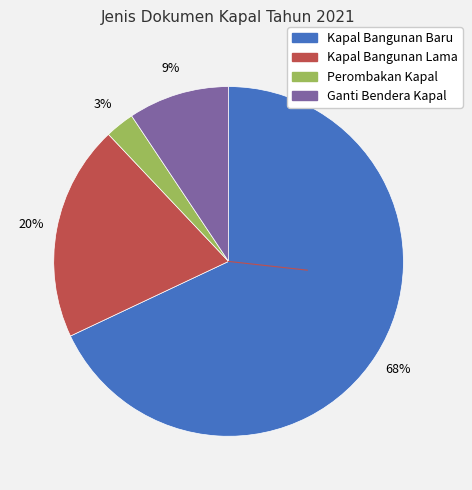

What is the largest slice in the pie chart?

Kapal Bangunan Baru